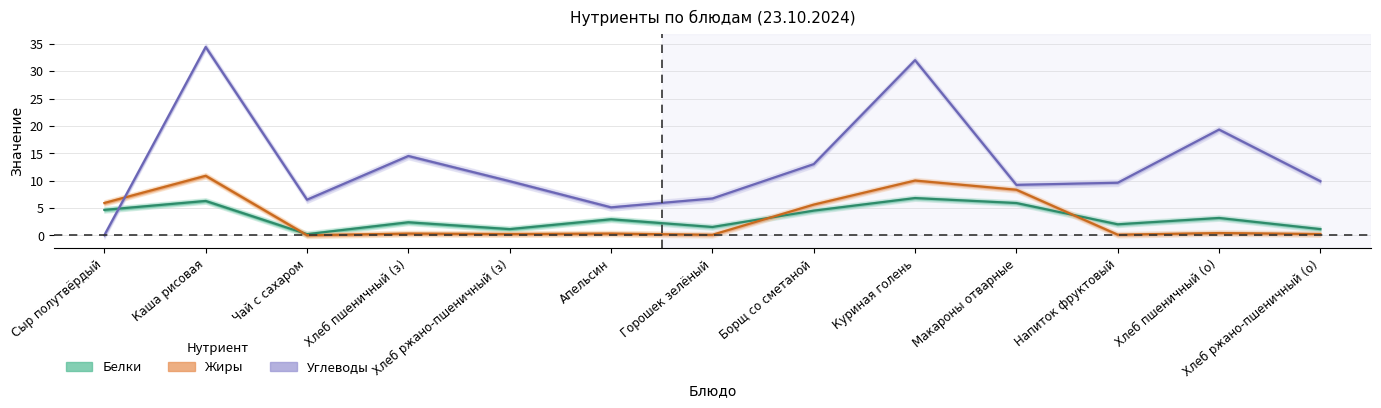

What is the average value of the Жиры series?

3.3